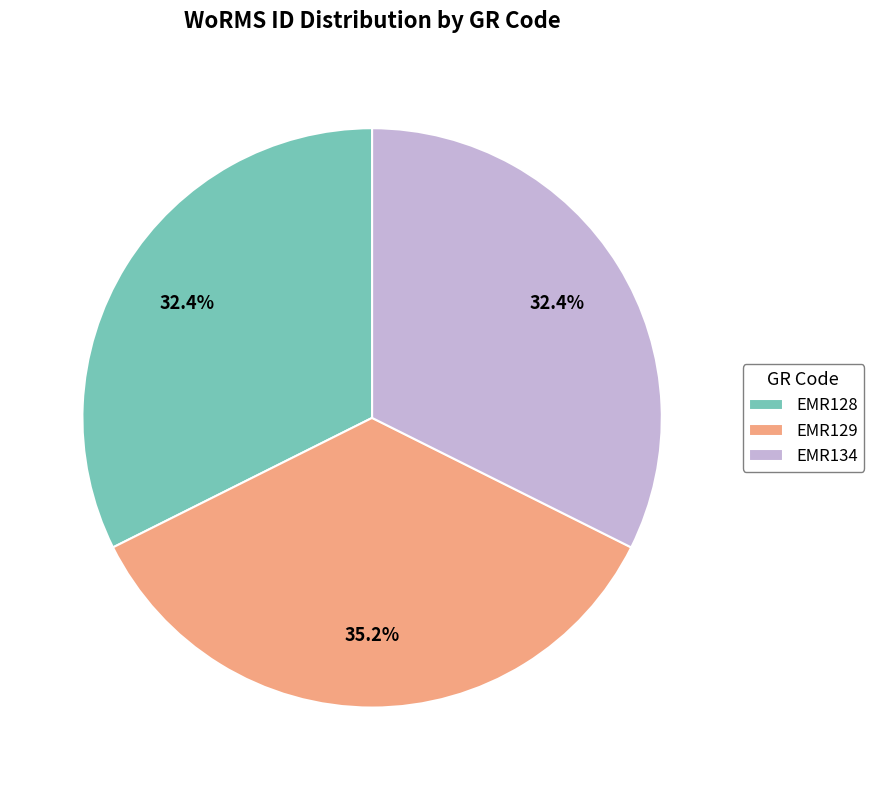

What percentage is the EMR128 slice, to the nearest percent?

32%